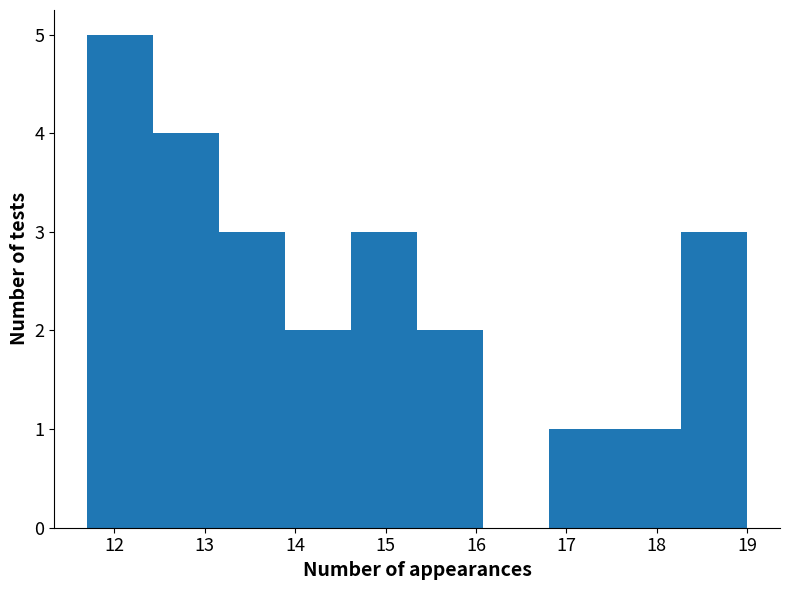

Reading left to right, transcribe this chart: for each bar, give the range it covers on the x-axis and its height. Neither the bar edges nor the heights are printed on the chart, so give them approximately, as read against the axes.

11.70 to 12.43: 5
12.43 to 13.16: 4
13.16 to 13.89: 3
13.89 to 14.62: 2
14.62 to 15.35: 3
15.35 to 16.08: 2
16.08 to 16.81: 0
16.81 to 17.54: 1
17.54 to 18.27: 1
18.27 to 19.00: 3